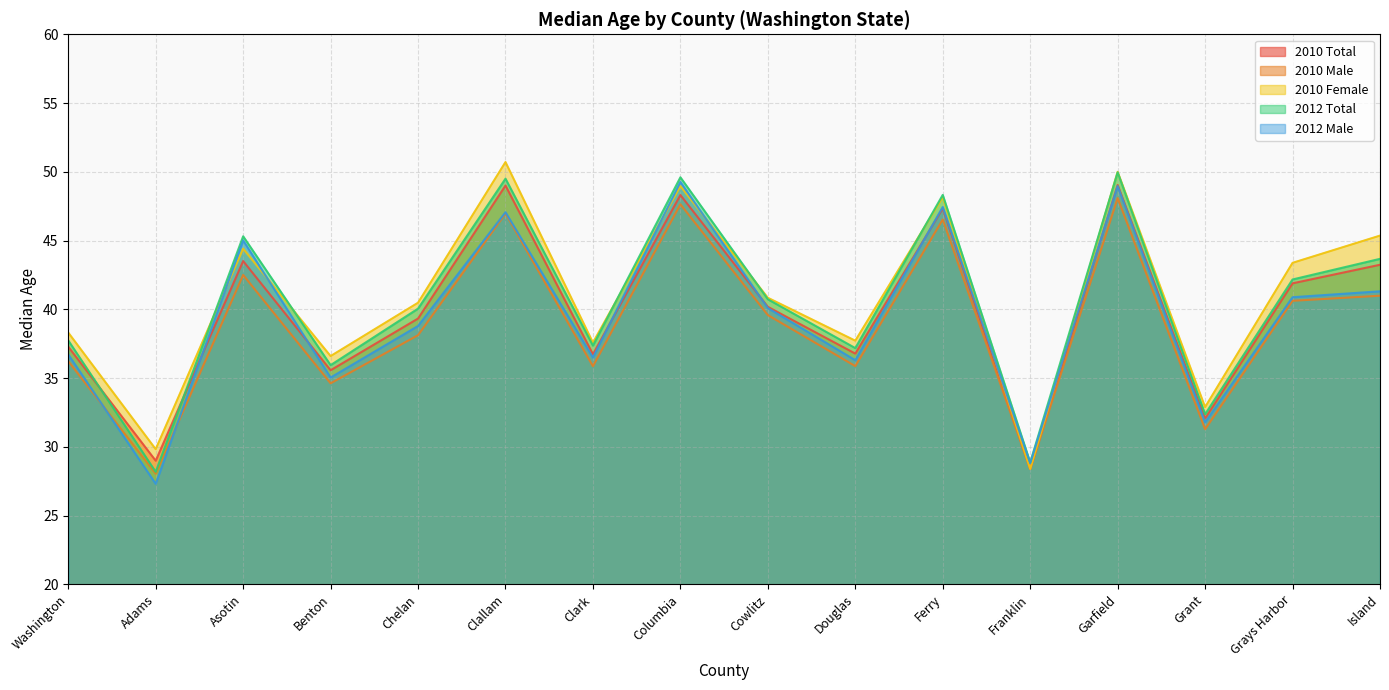

Which category has the highest value in the 2012 Male series?

Columbia